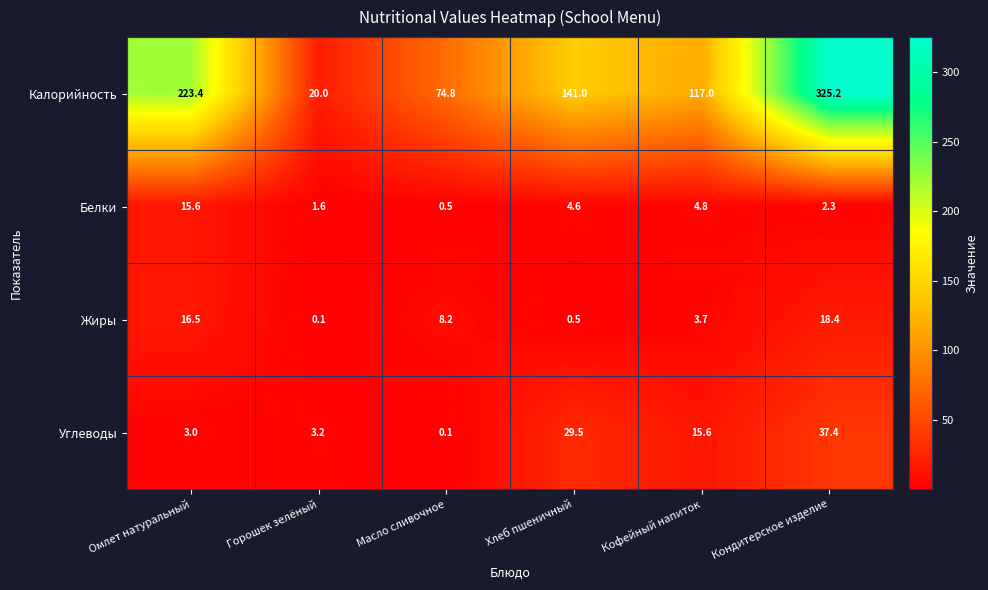

At which label is Белки closest to 8?

Кофейный напиток